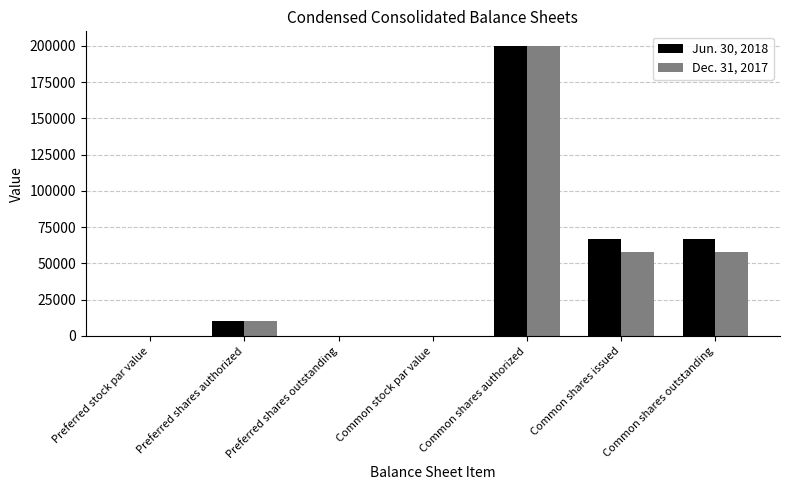

Reading left to right, list all the values displayed in this chart.

Jun. 30, 2018: 0	10000	0	0	200000	67075	67075
Dec. 31, 2017: 0	10000	0	0	200000	57630	57630